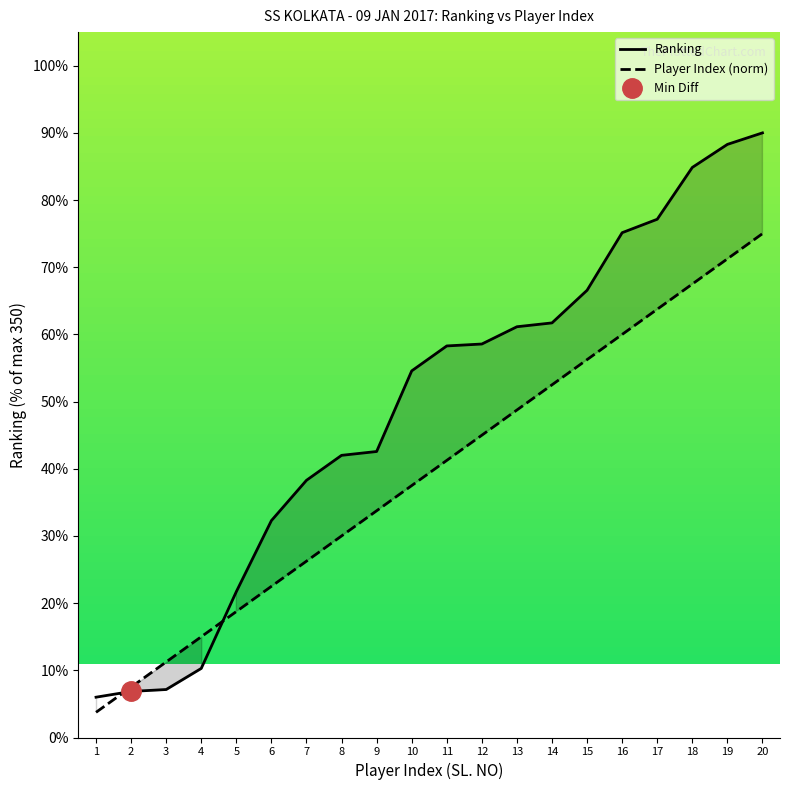

How many values in the Player Index (norm) series exceed 41?

10